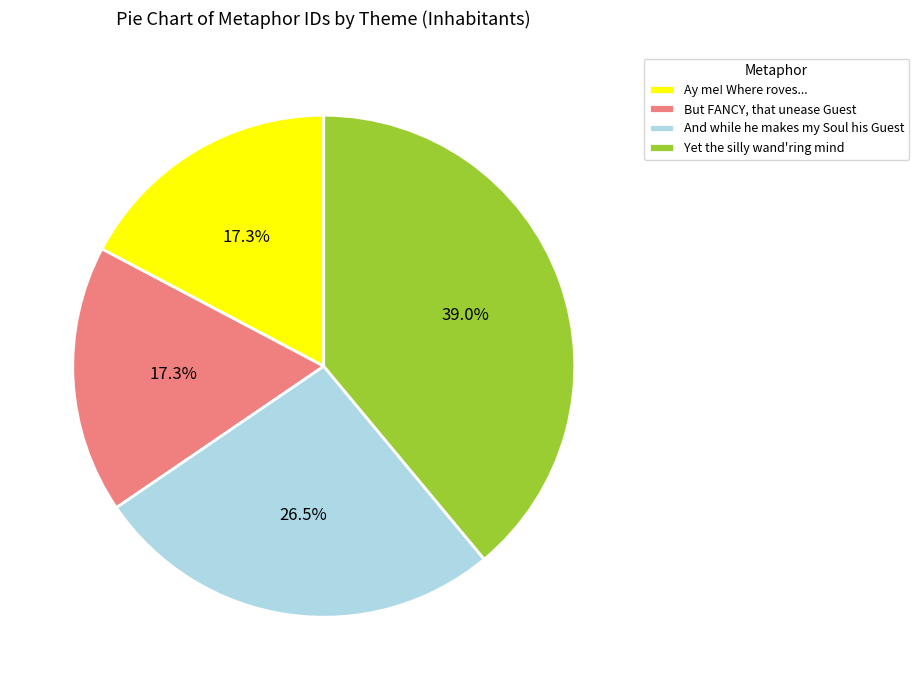

Which slice is the largest?

Yet the silly wand'ring mind